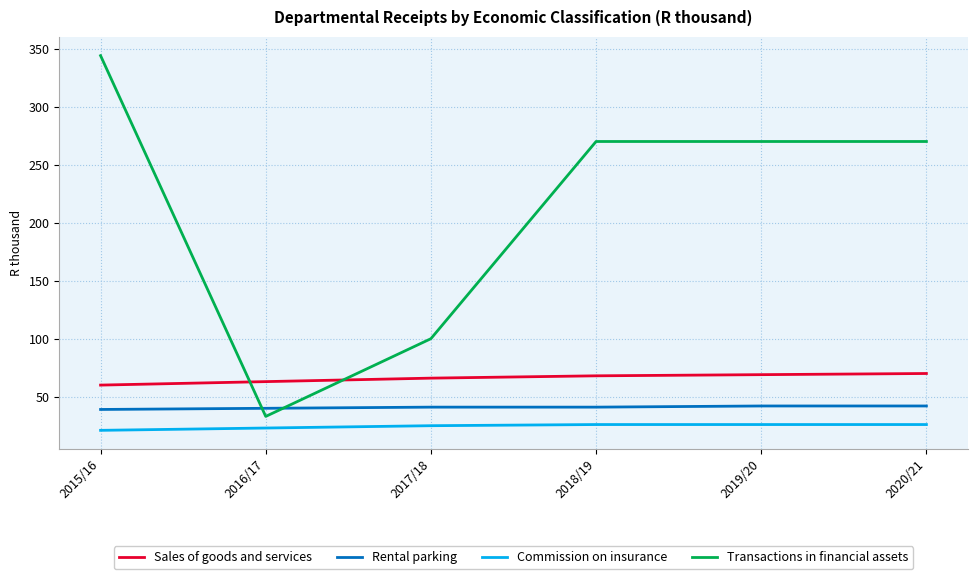

What are all the series names shown in the legend?

Sales of goods and services, Rental parking, Commission on insurance, Transactions in financial assets